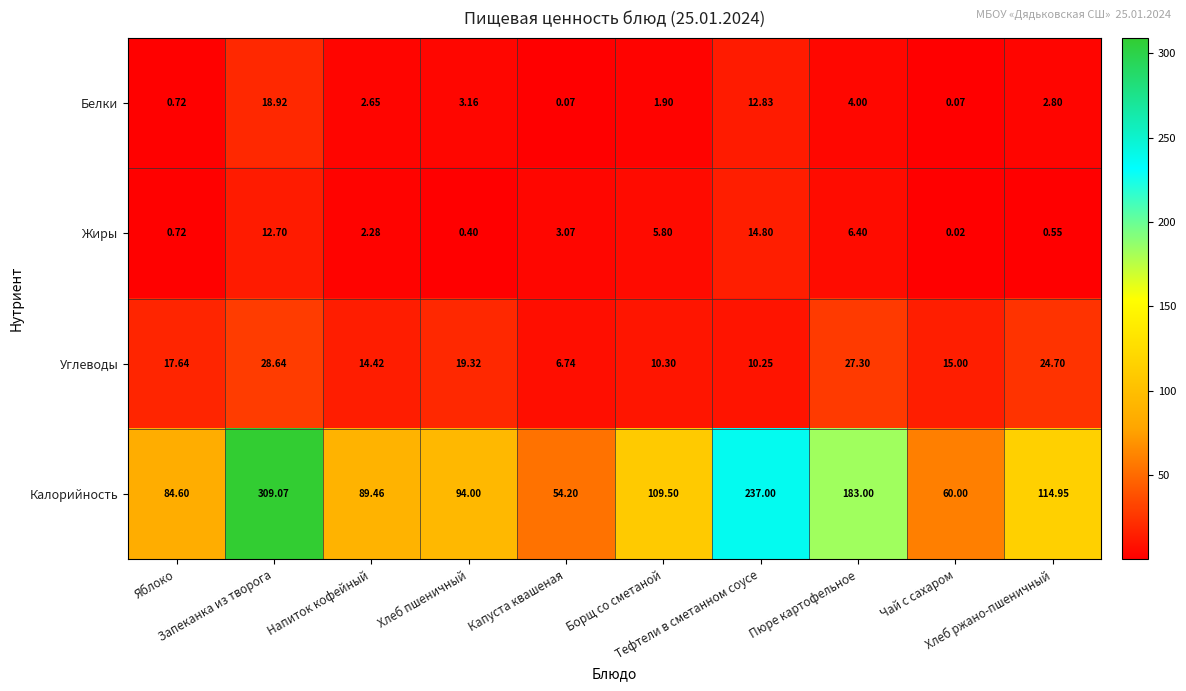

Which series has the largest total across all categories?

Калорийность